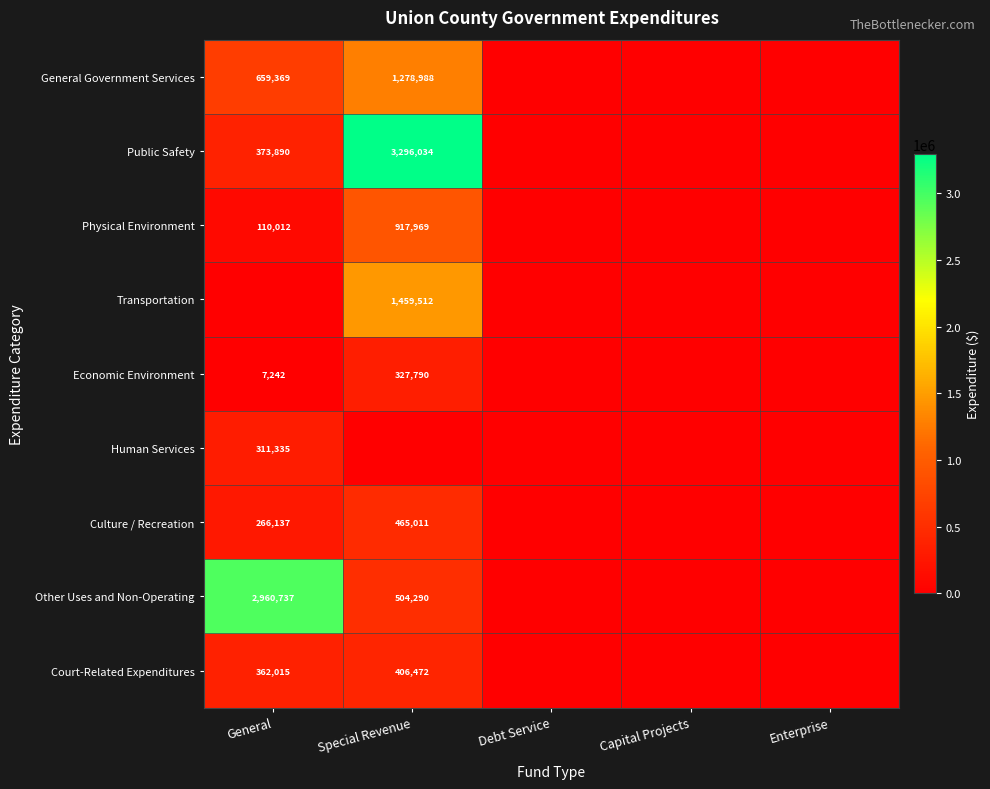

The value of Physical Environment at Special Revenue is 428944. True or false?

False